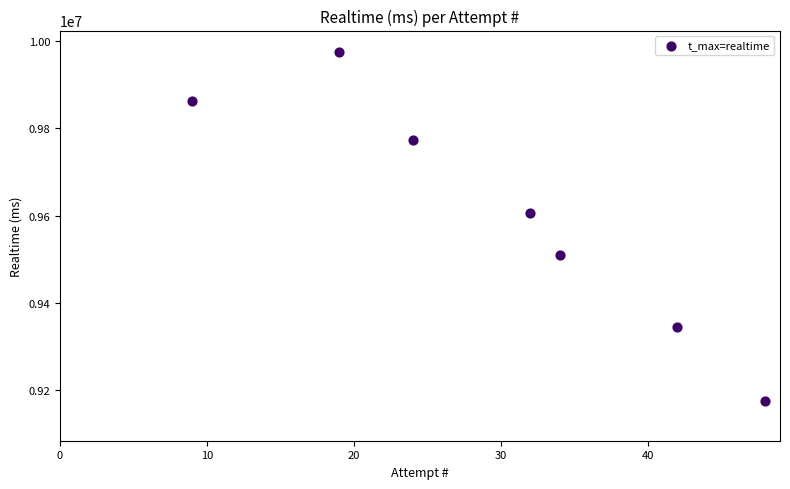

What Y value in the scatter plot is closest to 9574799?

9605354